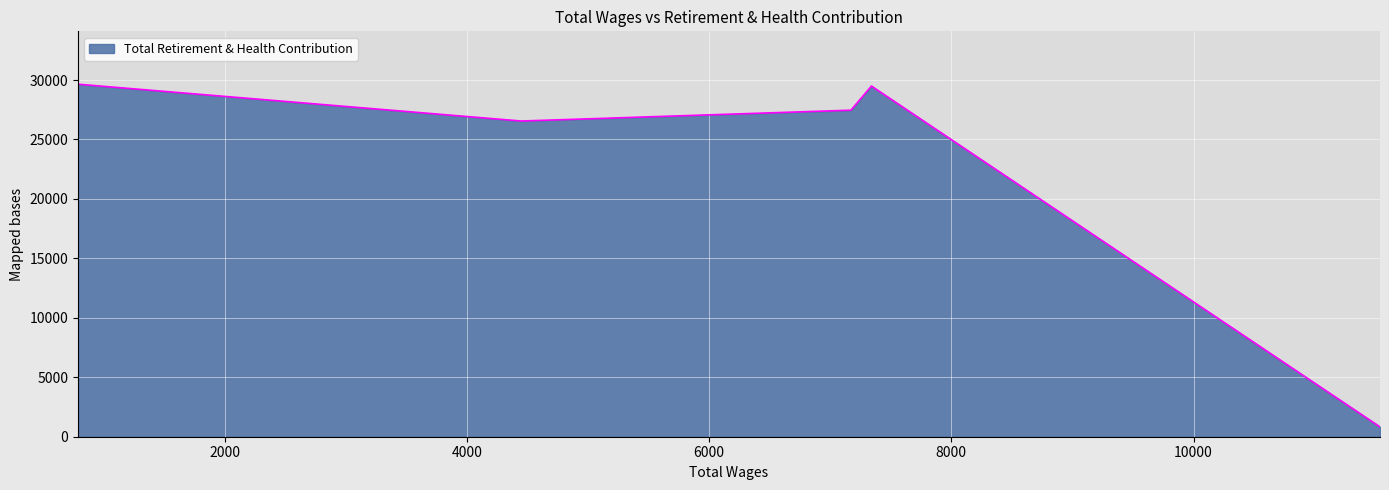

Does the chart have visible grid lines?

Yes